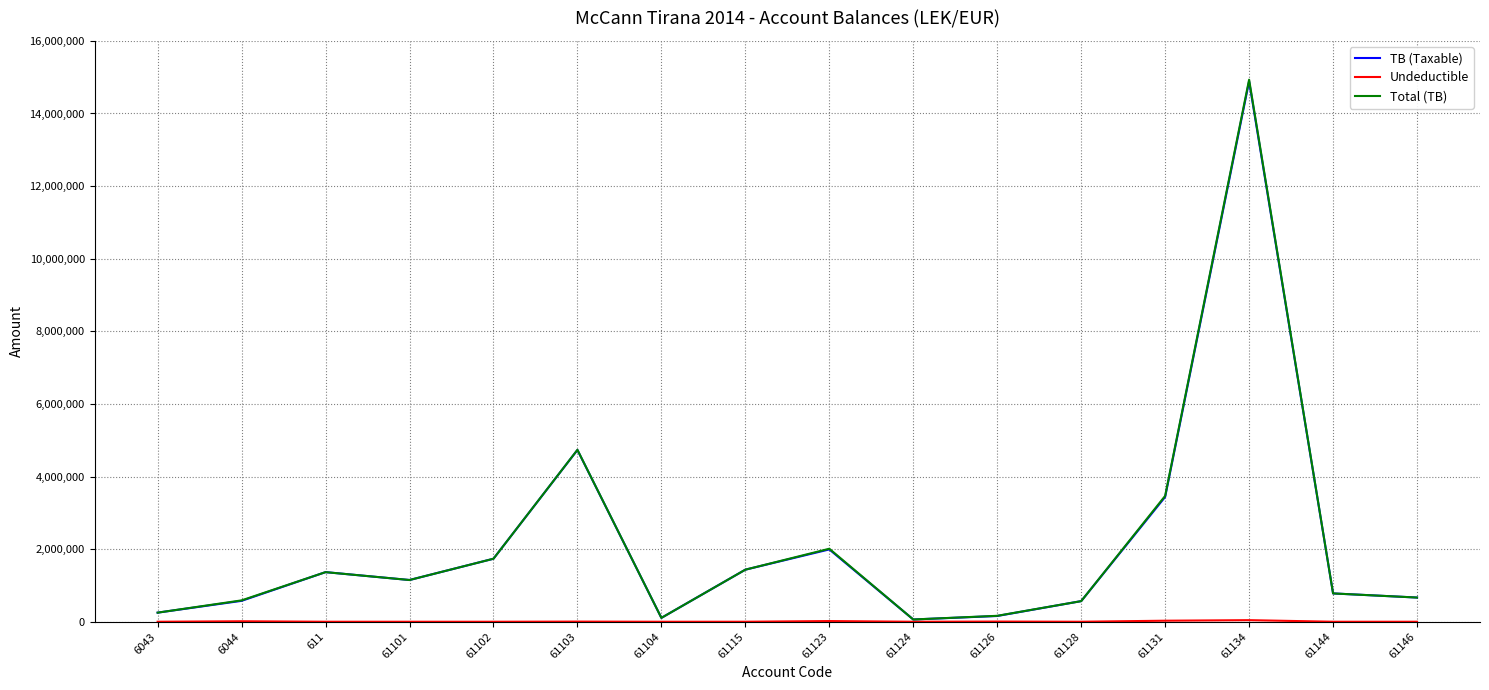

Where is the first local minimum for Total (TB)?

61101